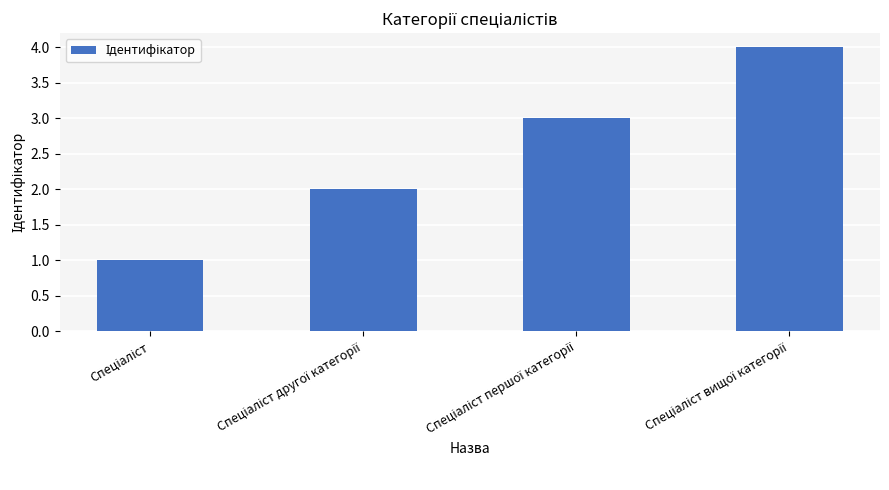

What is the maximum value shown in the chart?

4